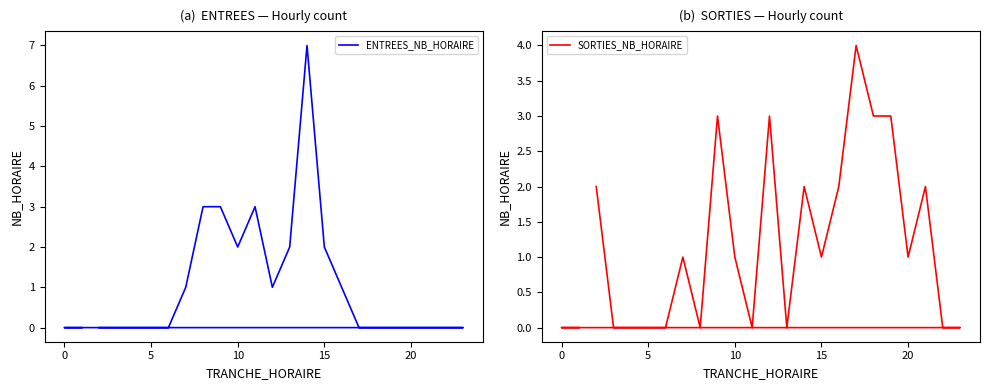

What are all the series names shown in the legend?

ENTREES_NB_HORAIRE, SORTIES_NB_HORAIRE